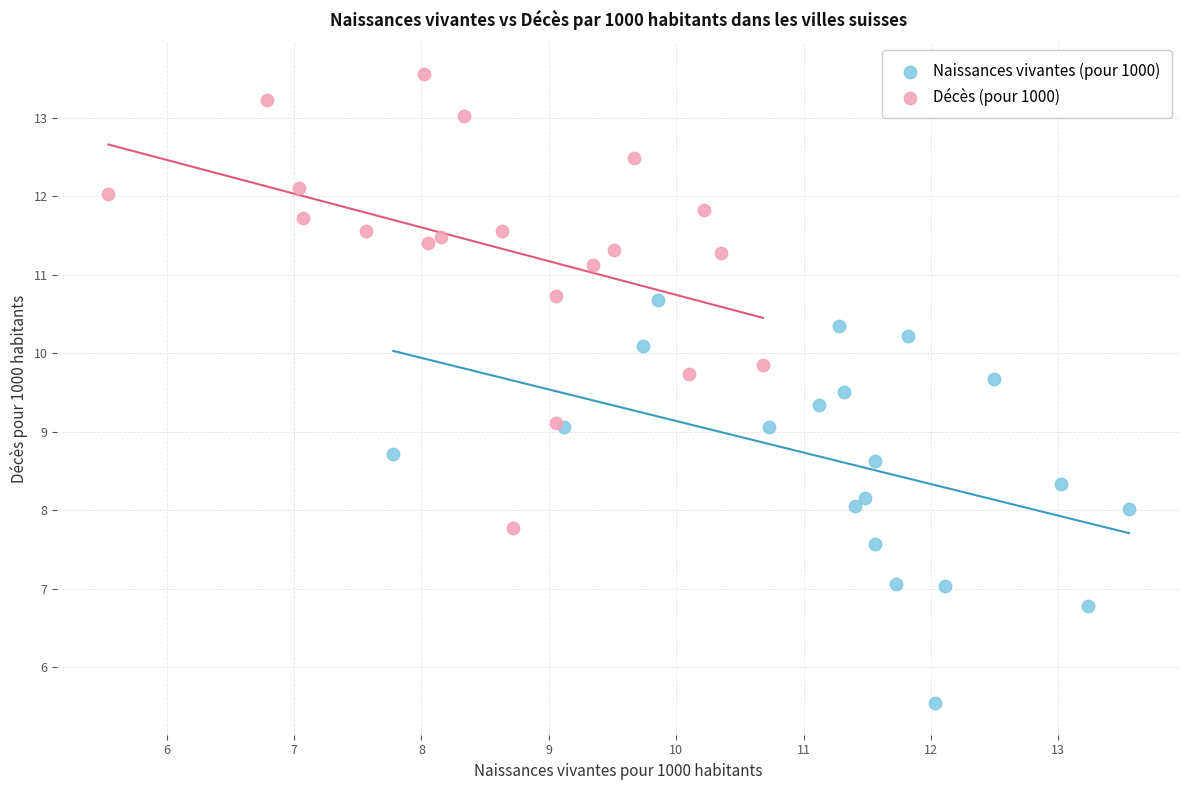

What are all the series names shown in the legend?

Naissances vivantes (pour 1000), Décès (pour 1000)